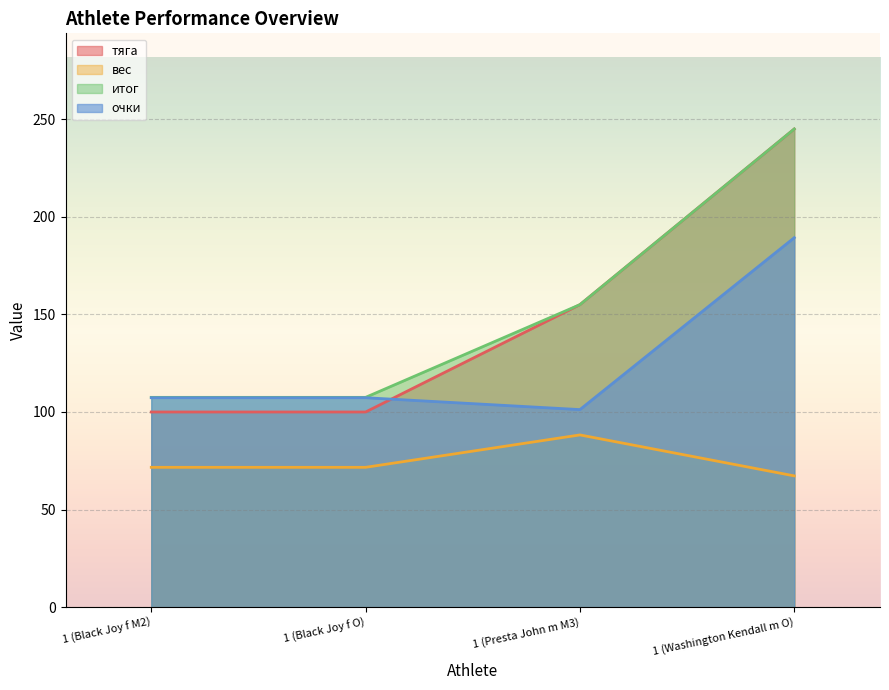

What is the difference between the highest and lowest values at 1 (Black Joy f O)?

35.8